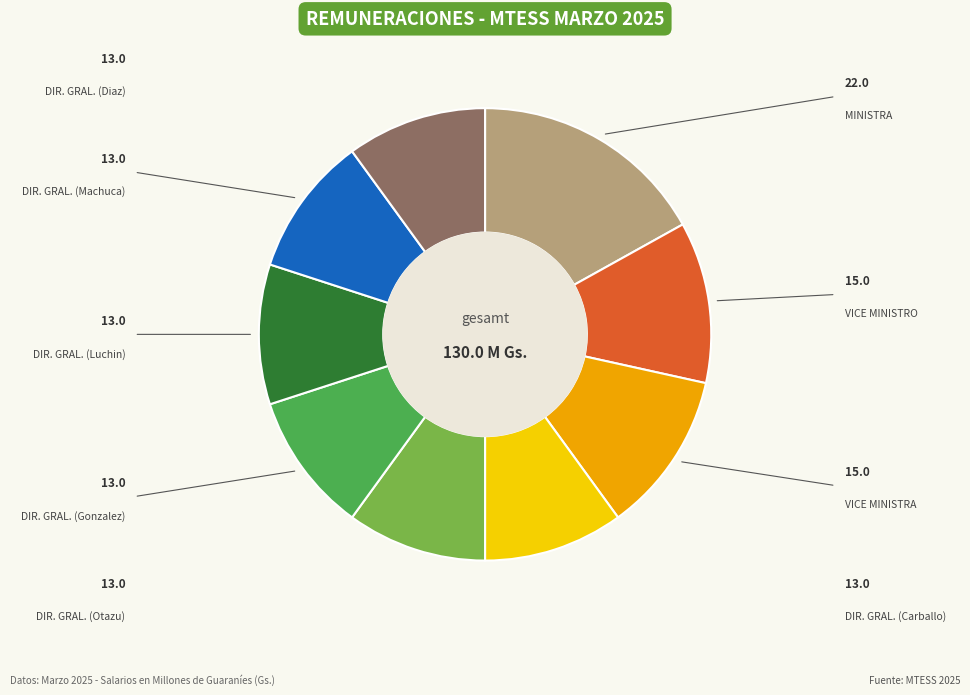

Does any single category account for the majority?

No